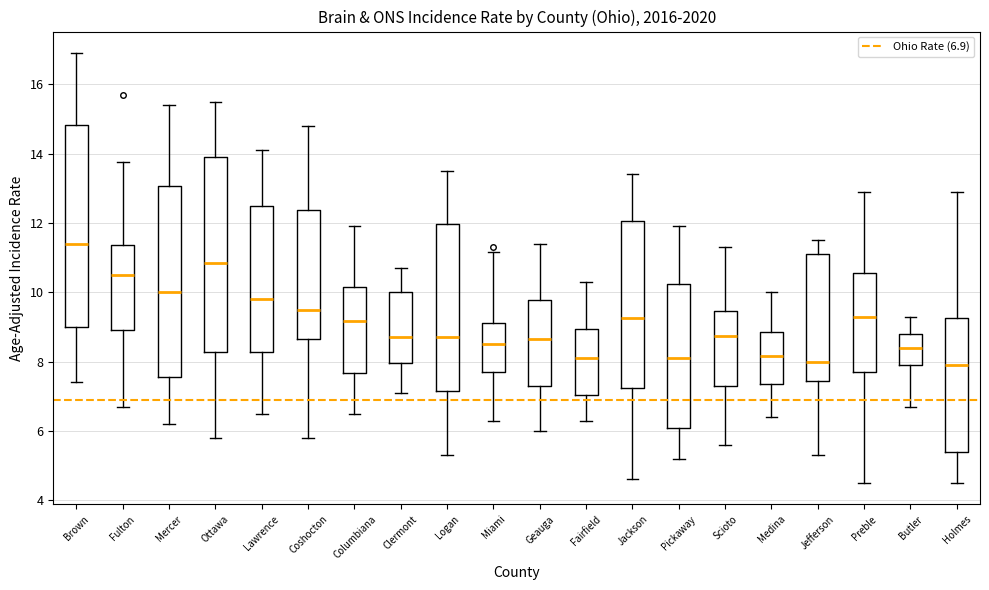

Which box's median line is the highest?

Brown